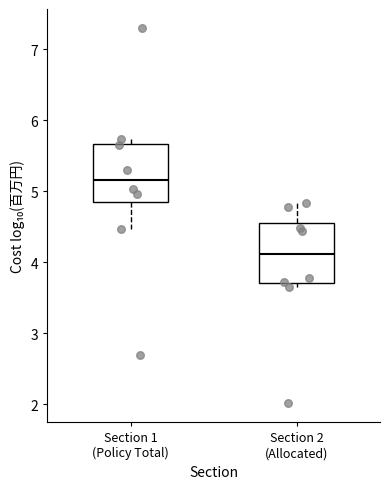

Where is the lower edge of the box for Section 1 (Policy Total) on the y-axis? The values are not printed on the chart, so give them approximately, as read against the axis.

4.8